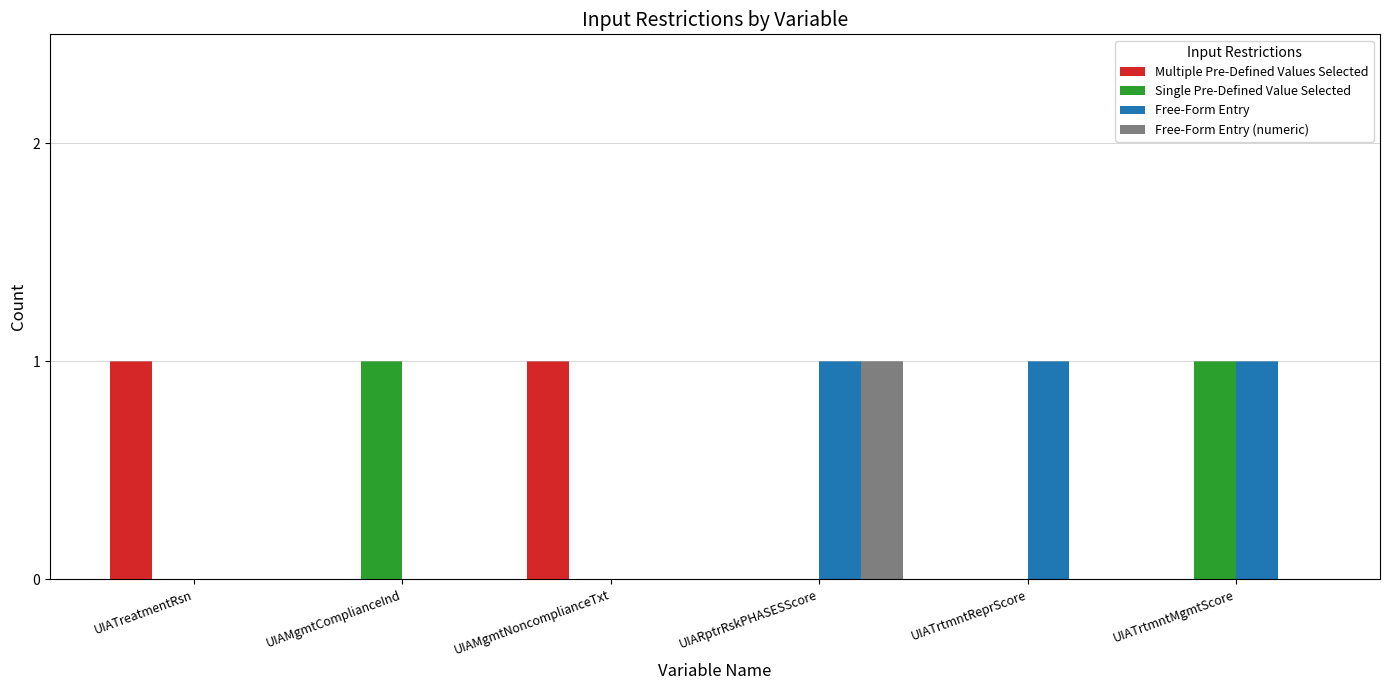

What is the spread (max minus min) of values at UIAMgmtComplianceInd?

1